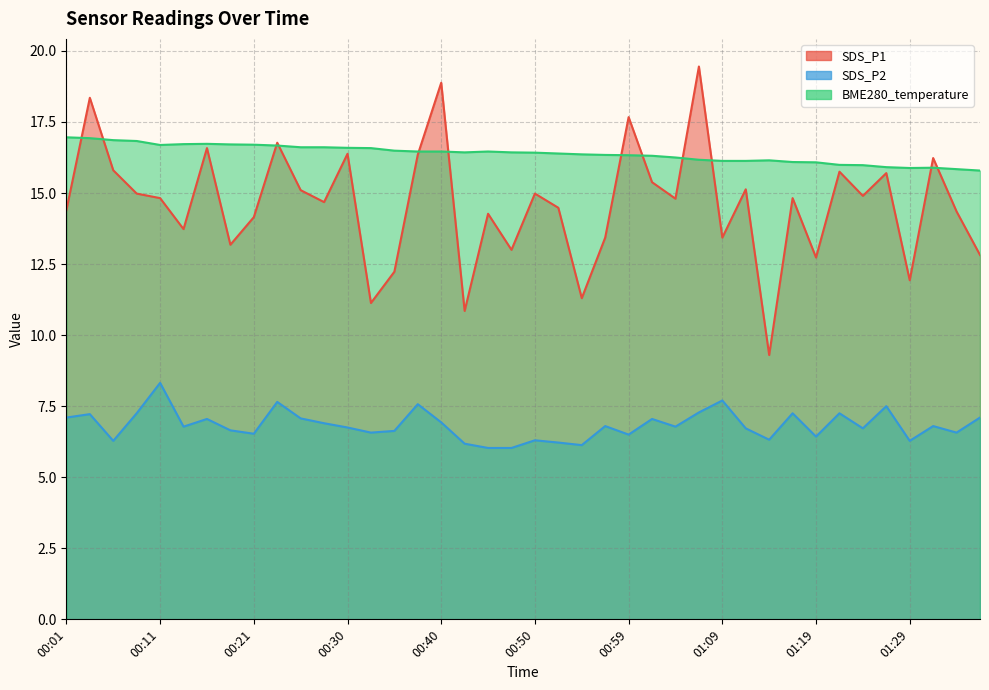

Which series changed the most between 00:16 and 00:28?

SDS_P1